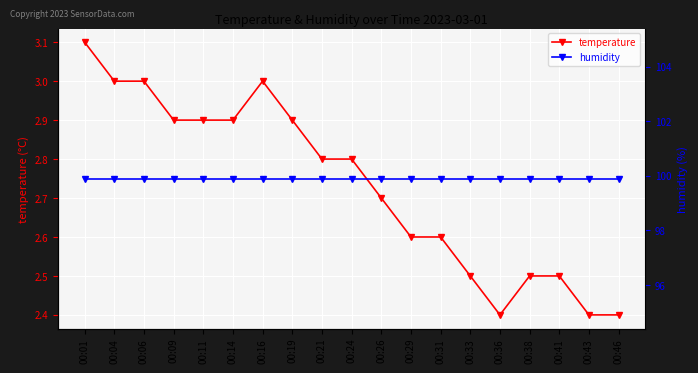

The humidity series shows 26.2 at 00:04. True or false?

False